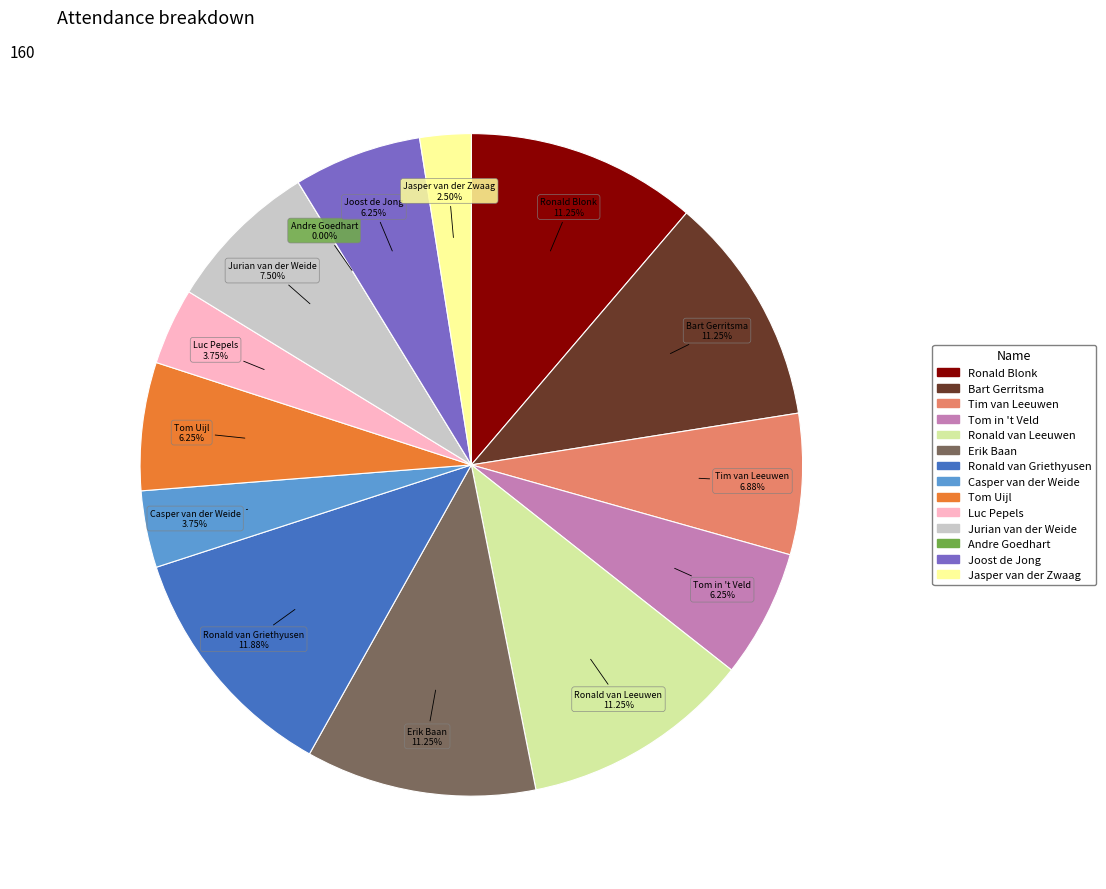

What is the total percentage of Luc Pepels and Ronald Blonk?

15.0%